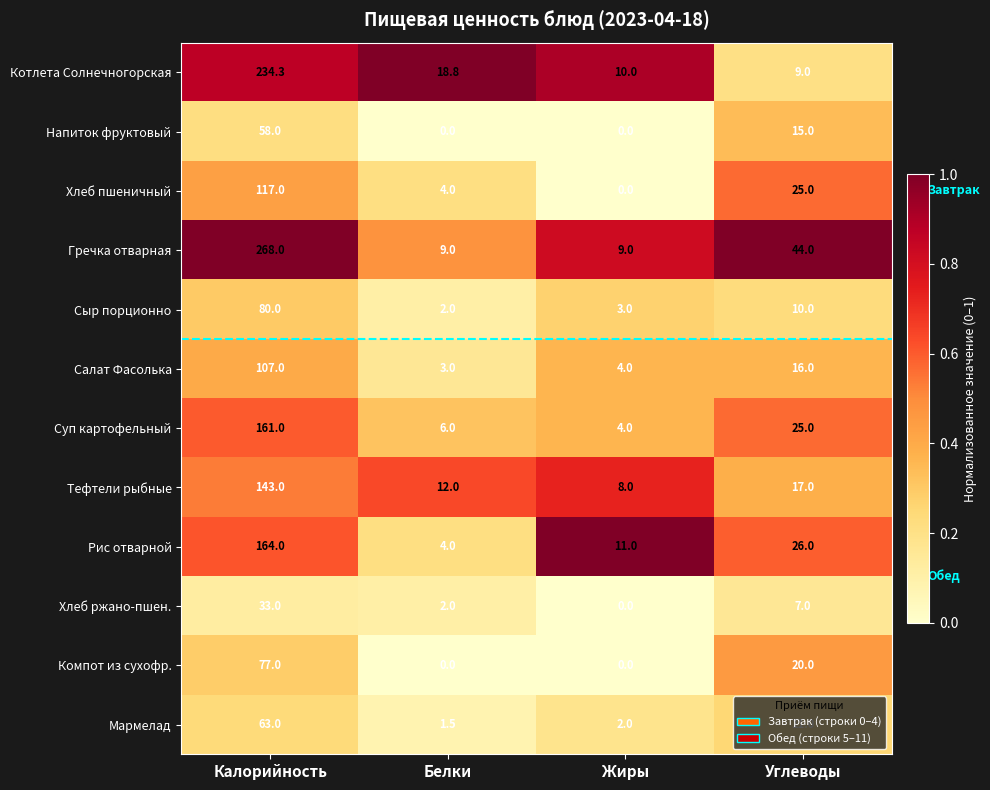

What is the total value across all series at Калорийность?

1505.3